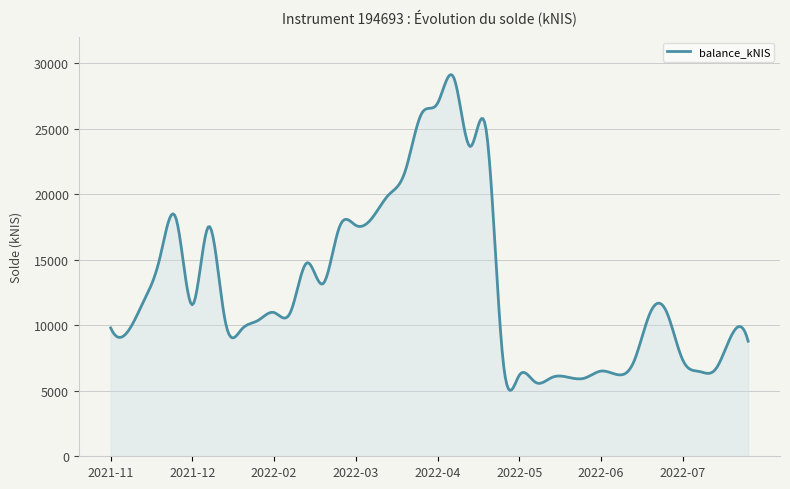

What is the minimum value shown in the chart?

5025.5